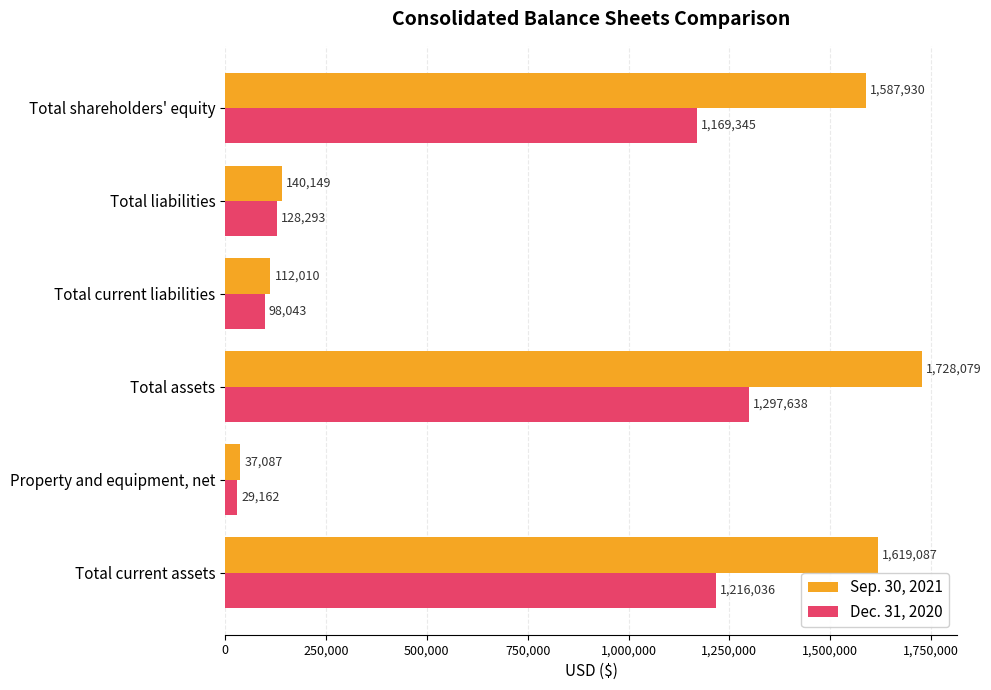

Rank the categories by Dec. 31, 2020 value from highest to lowest.

Total assets, Total current assets, Total shareholders' equity, Total liabilities, Total current liabilities, Property and equipment, net